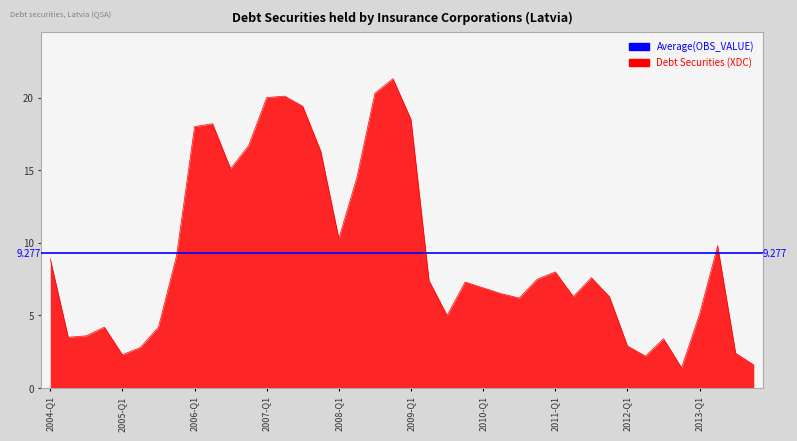

Rank the categories by value from highest to lowest.

2008-Q4, 2008-Q3, 2007-Q2, 2007-Q1, 2007-Q3, 2009-Q1, 2006-Q2, 2006-Q1, 2006-Q4, 2007-Q4, 2006-Q3, 2008-Q2, 2008-Q1, 2013-Q2, 2005-Q4, 2004-Q1, 2011-Q1, 2011-Q3, 2010-Q4, 2009-Q2, 2009-Q4, 2010-Q1, 2010-Q2, 2011-Q2, 2011-Q4, 2010-Q3, 2013-Q1, 2009-Q3, 2004-Q4, 2005-Q3, 2004-Q3, 2004-Q2, 2012-Q3, 2012-Q1, 2005-Q2, 2013-Q3, 2005-Q1, 2012-Q2, 2013-Q4, 2012-Q4